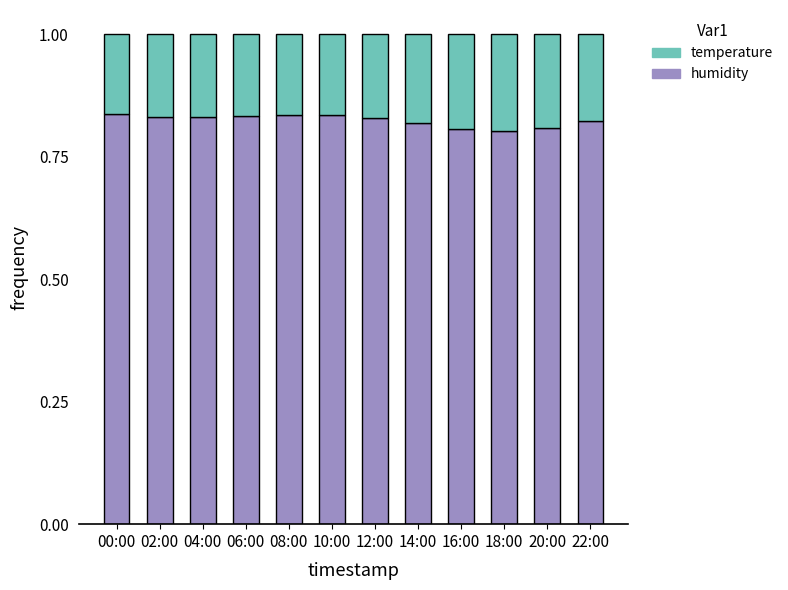

Count the humidity values in the range 0 to 1.

12